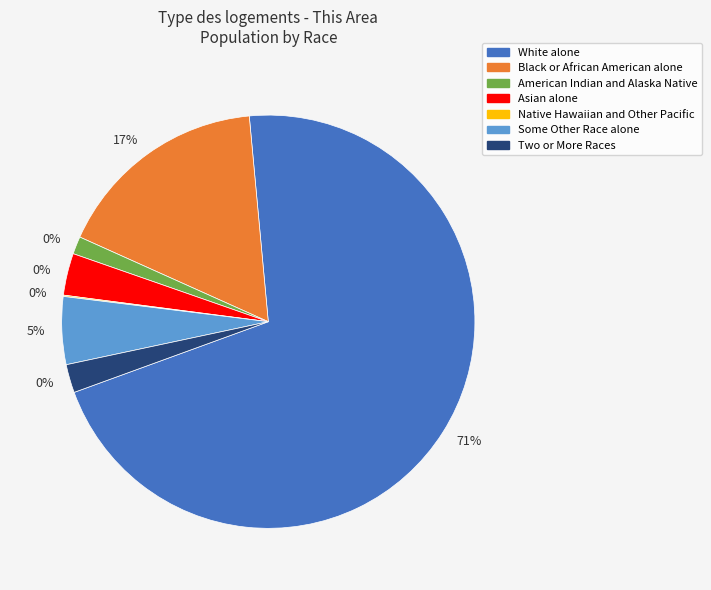

True or false: White alone accounts for 71% of the total.

True